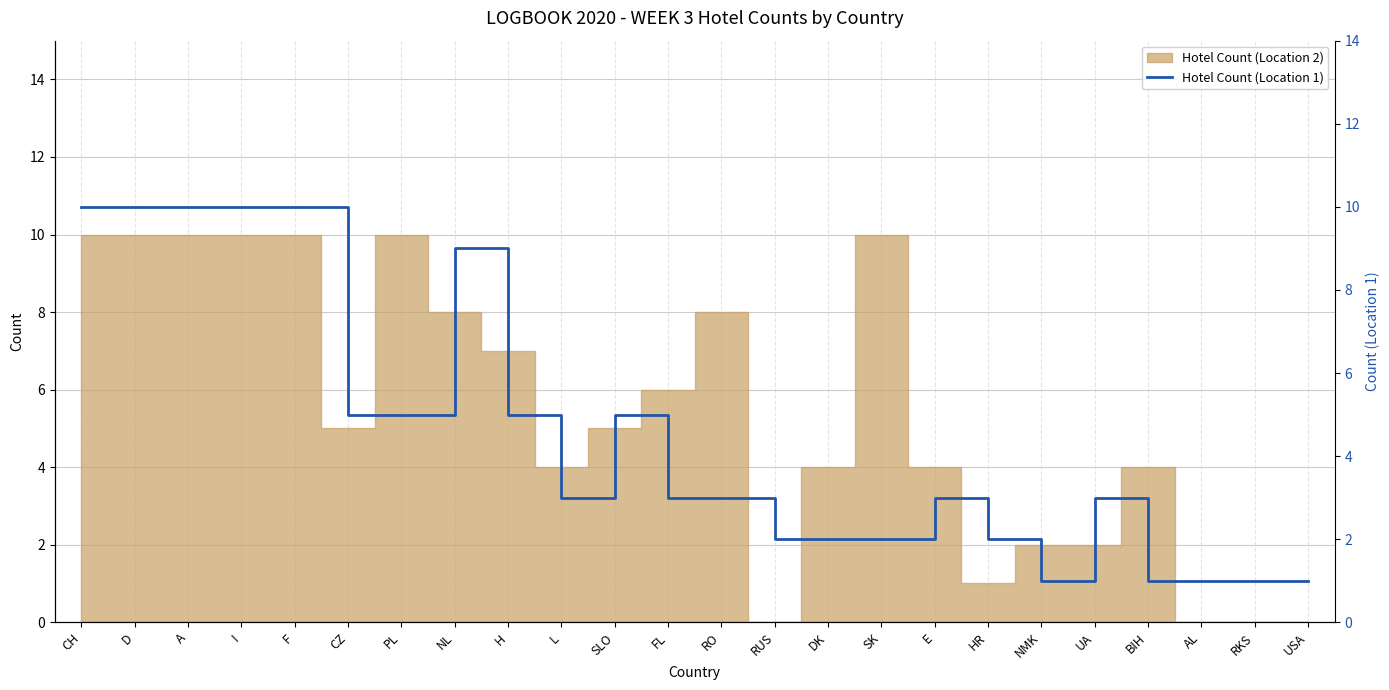

The value at SK is 3. True or false?

False